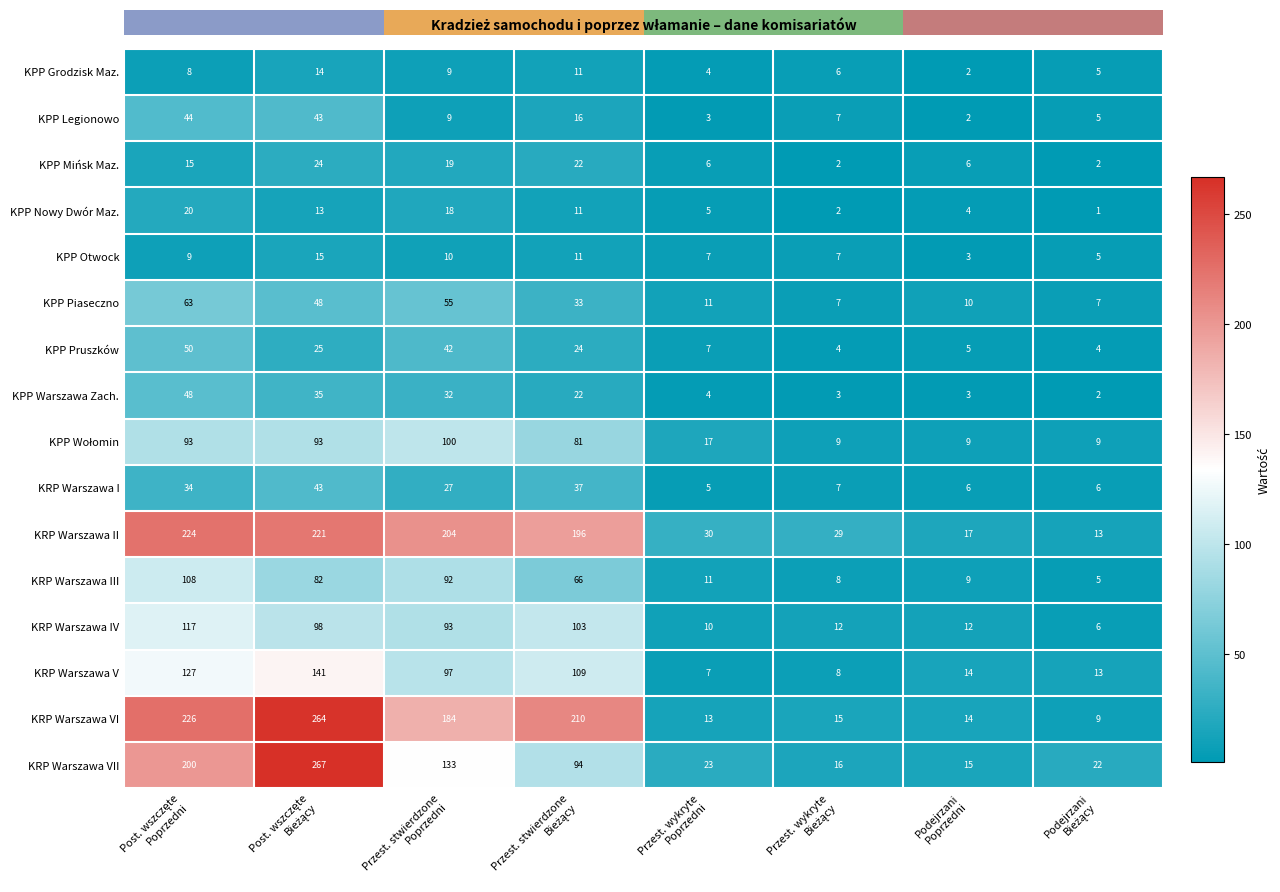

What is the minimum value for KPP Pruszków?

4